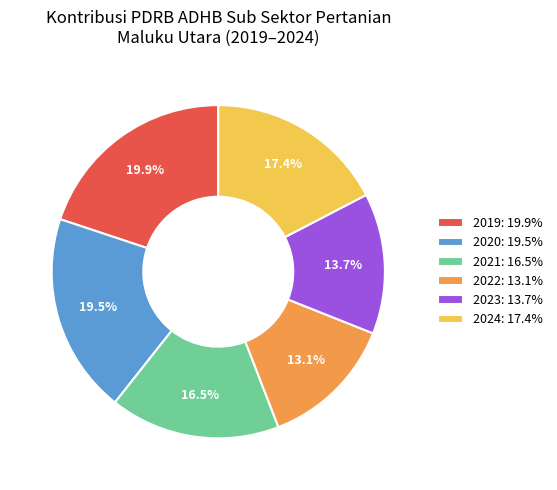

To the nearest percent, what is the average slice percentage?

17%